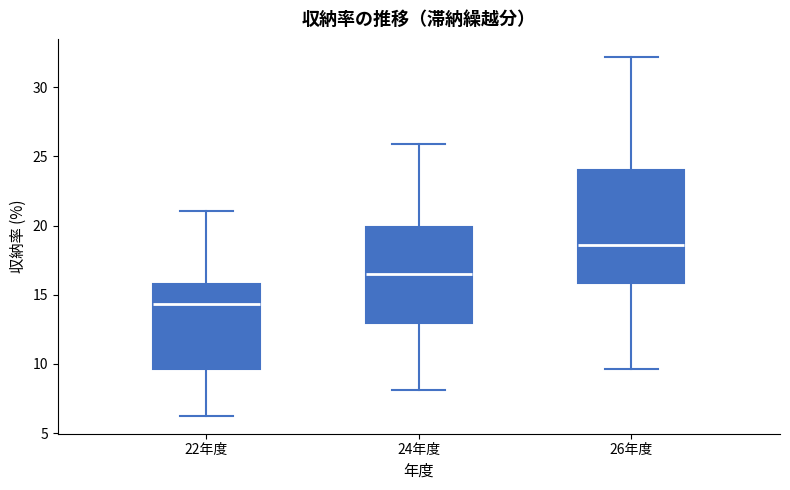

Which box has the lowest median line?

22年度